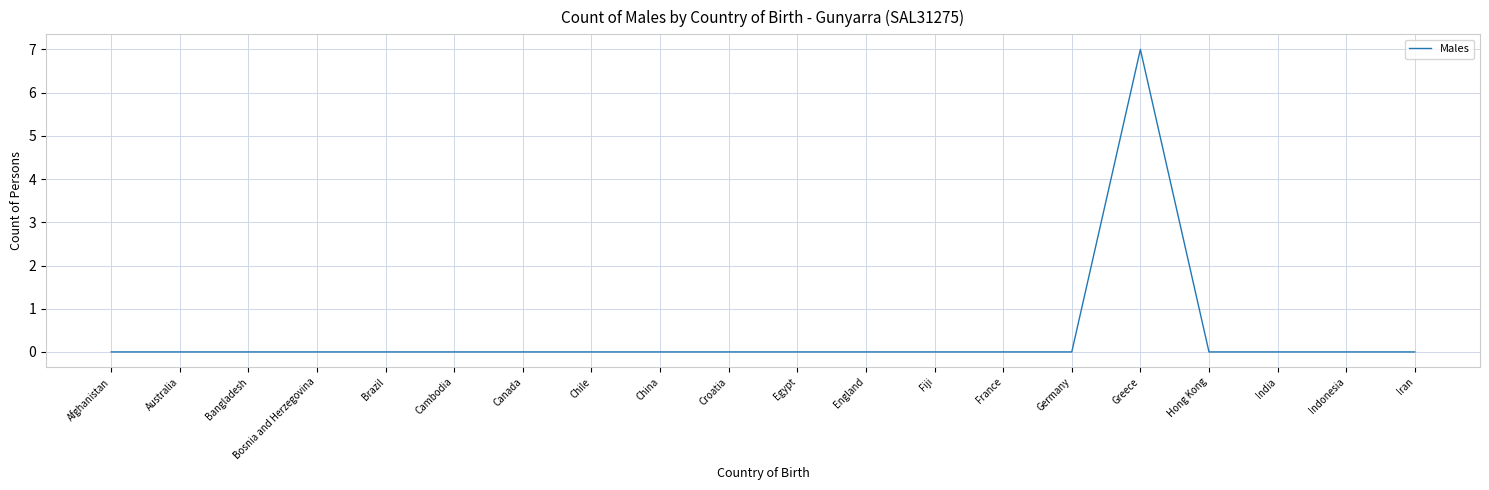

The value at France is 0. True or false?

True